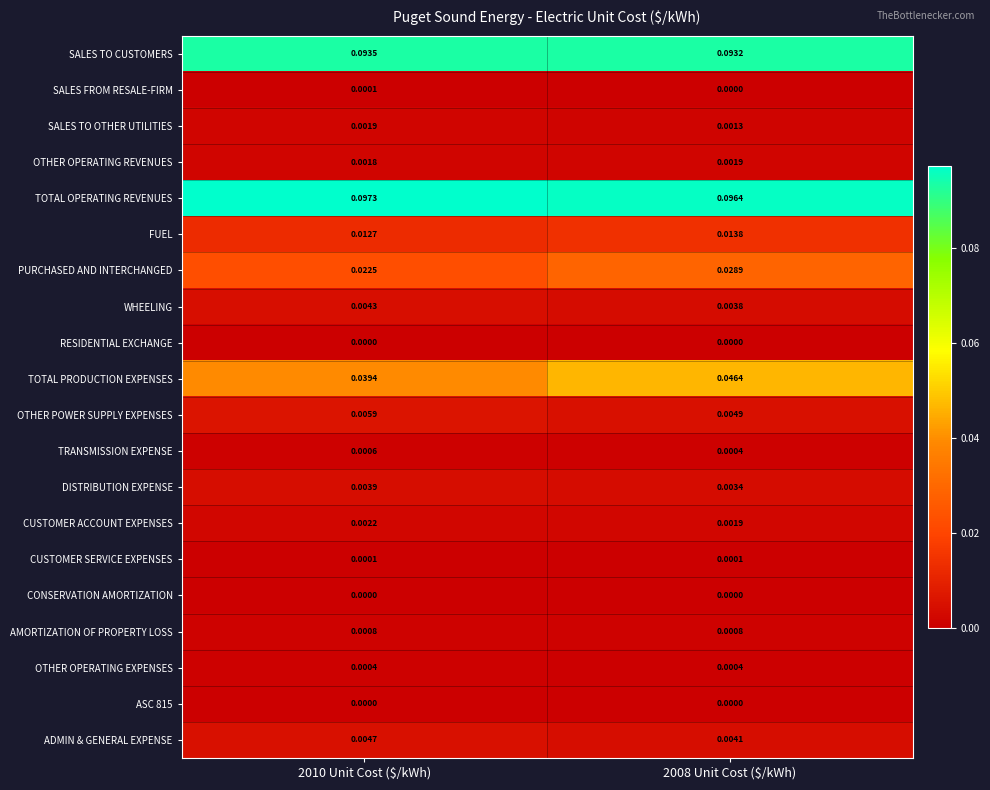

Which series has the widest spread of values?

TOTAL PRODUCTION EXPENSES